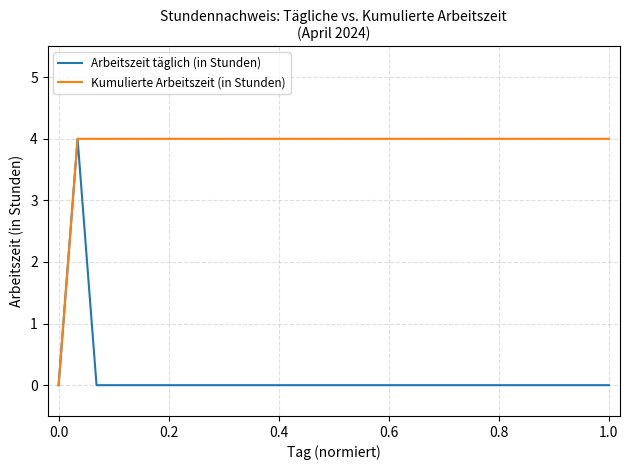

Which series has the largest total across all categories?

Kumulierte Arbeitszeit (in Stunden)